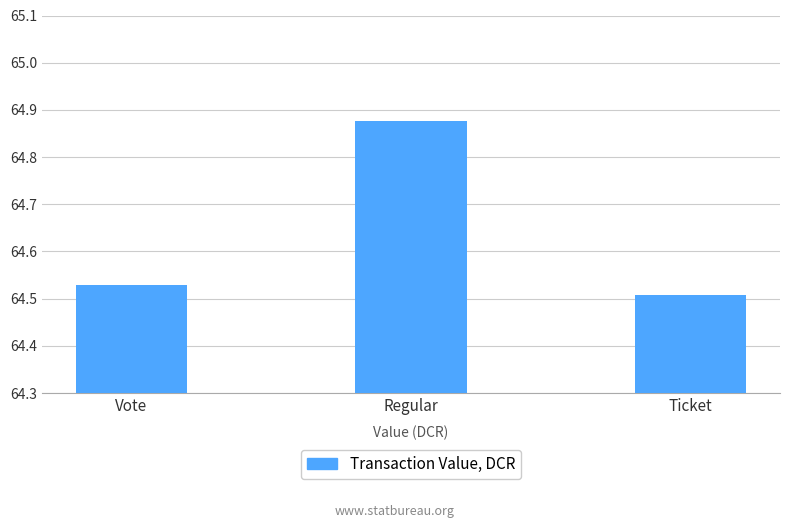

Which category has the lowest value across all series?

Ticket